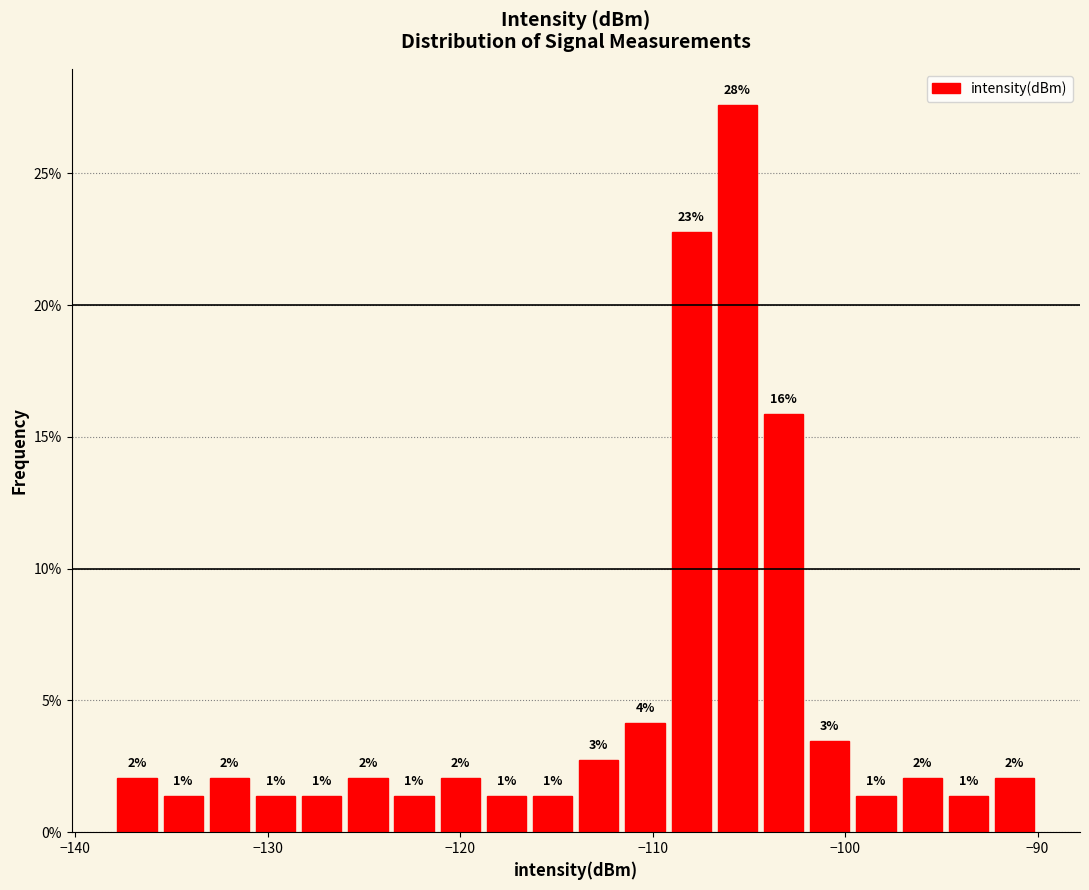

Read against the x-axis, roughly where is the centre of the tallest bar?

-106